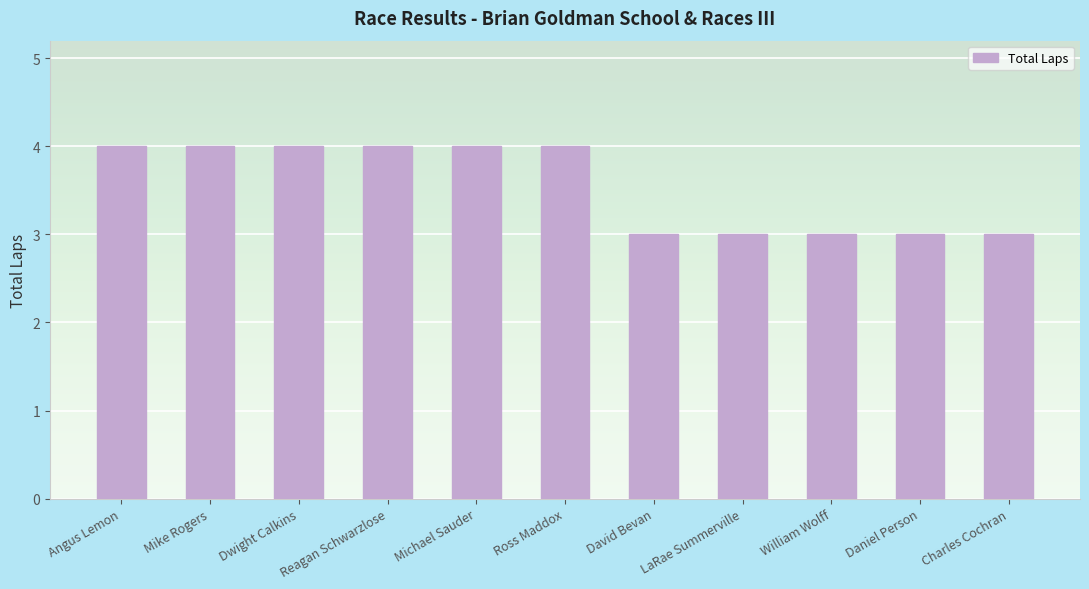

What is the ratio of the value at David Bevan to the value at Charles Cochran?

1.0